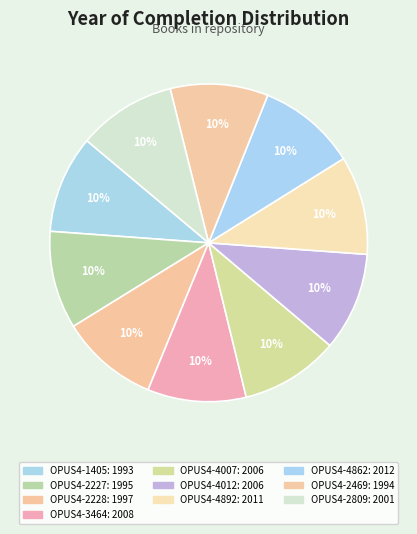

True or false: OPUS4-4007 accounts for 10% of the total.

True